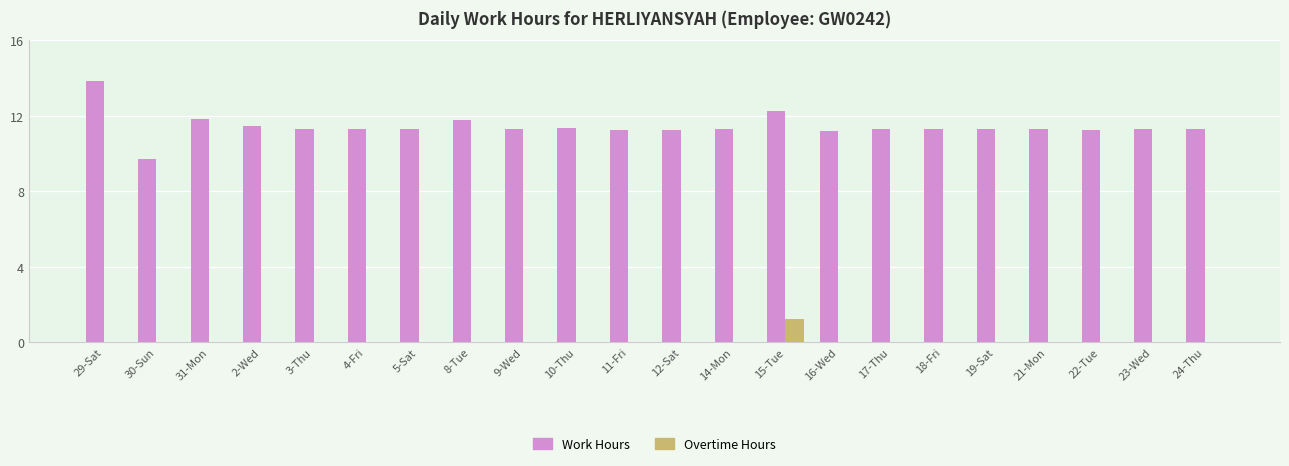

How many groups of bars are there?

22